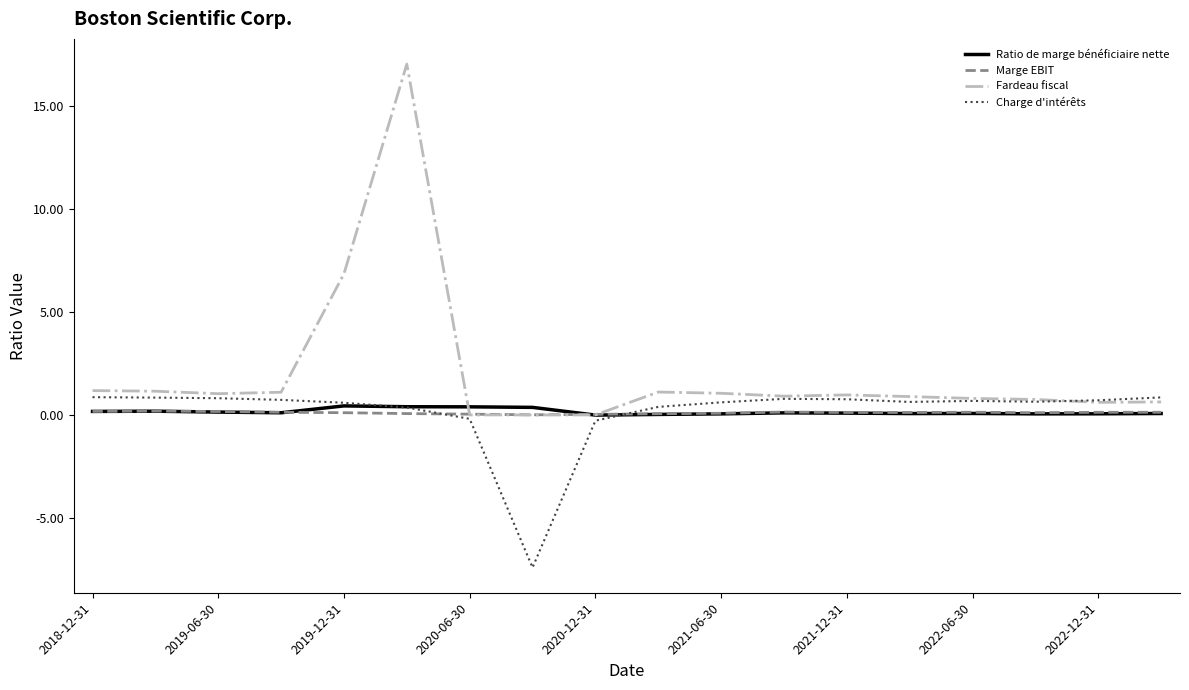

In Charge d'intérêts, how many points are lower than both neighbors (excluding endpoints)?

3